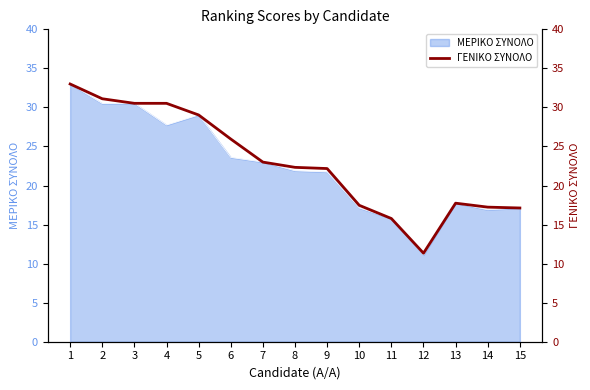

Between 5 and 1, which is larger?

1